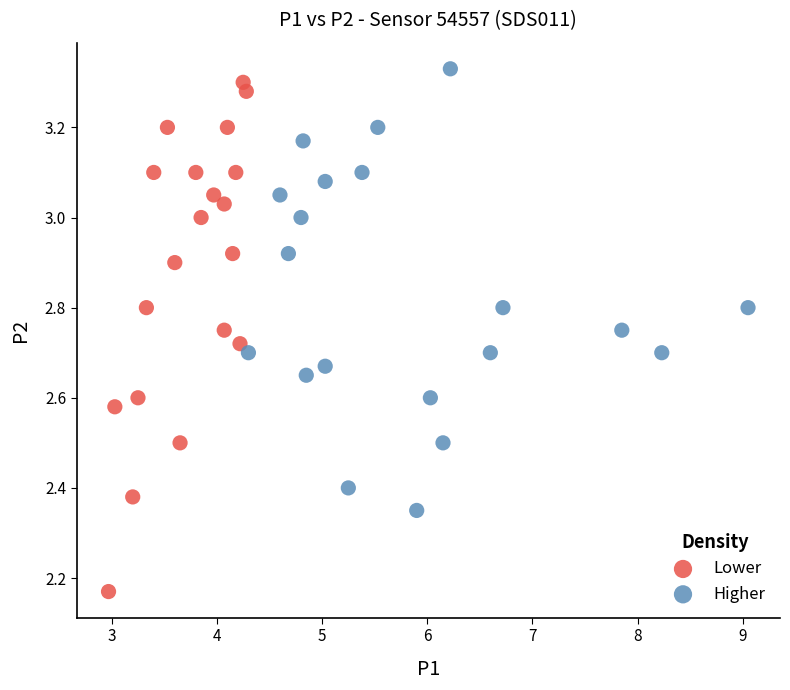

Which series has the largest Y range (max minus min)?

Lower